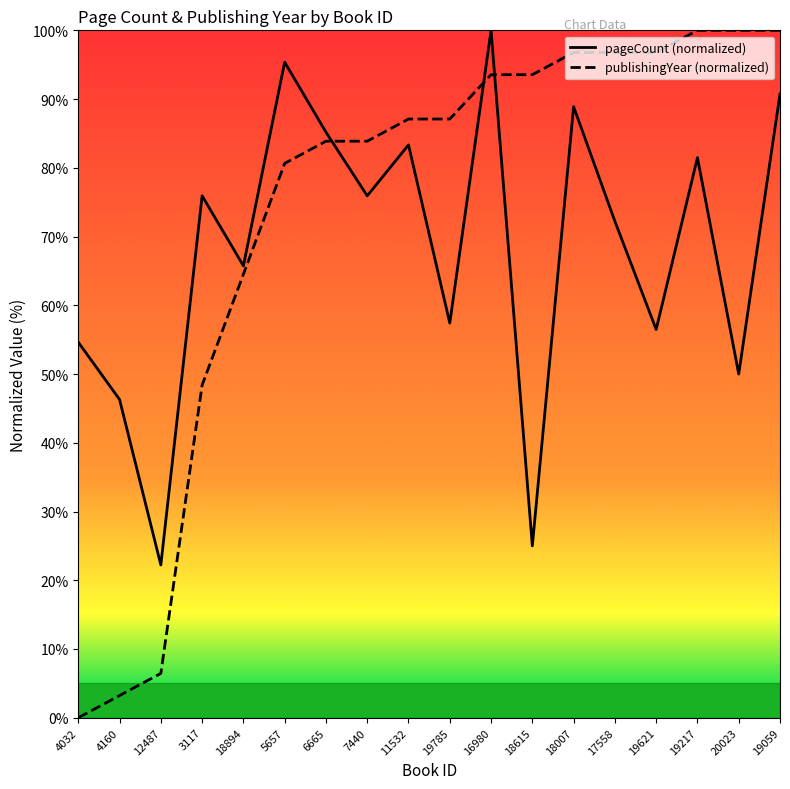

At which category does the chart reach its peak across all series?

16980